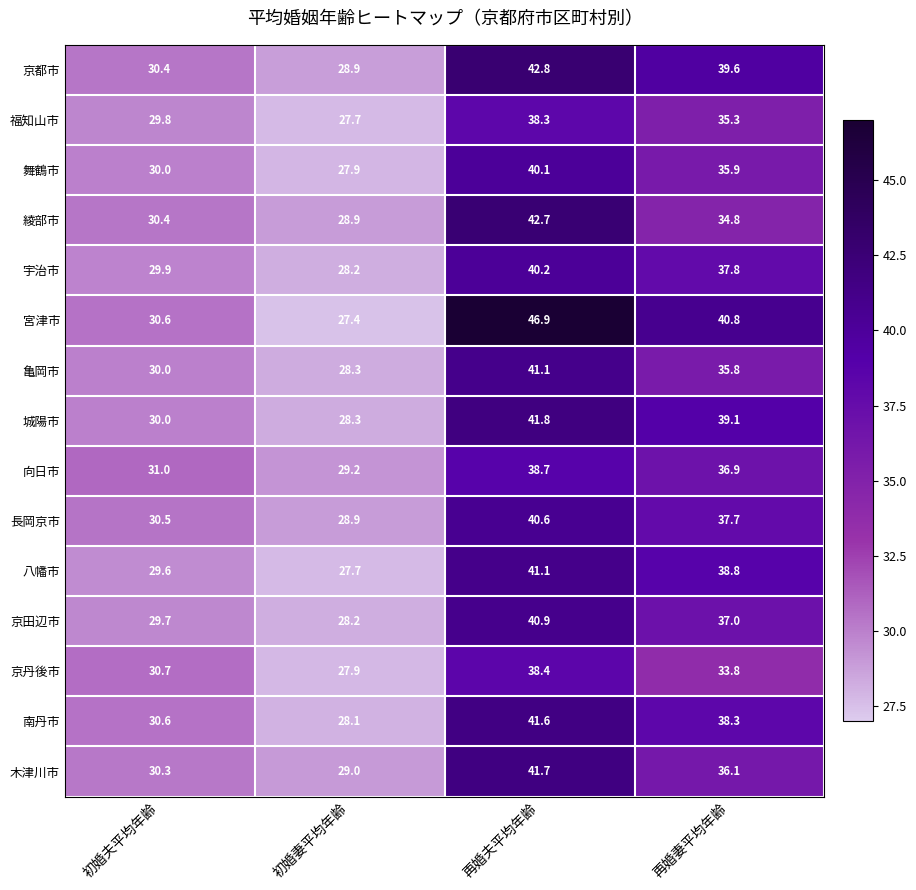

Rank the categories by 宮津市 value from highest to lowest.

再婚夫平均年齢, 再婚妻平均年齢, 初婚夫平均年齢, 初婚妻平均年齢